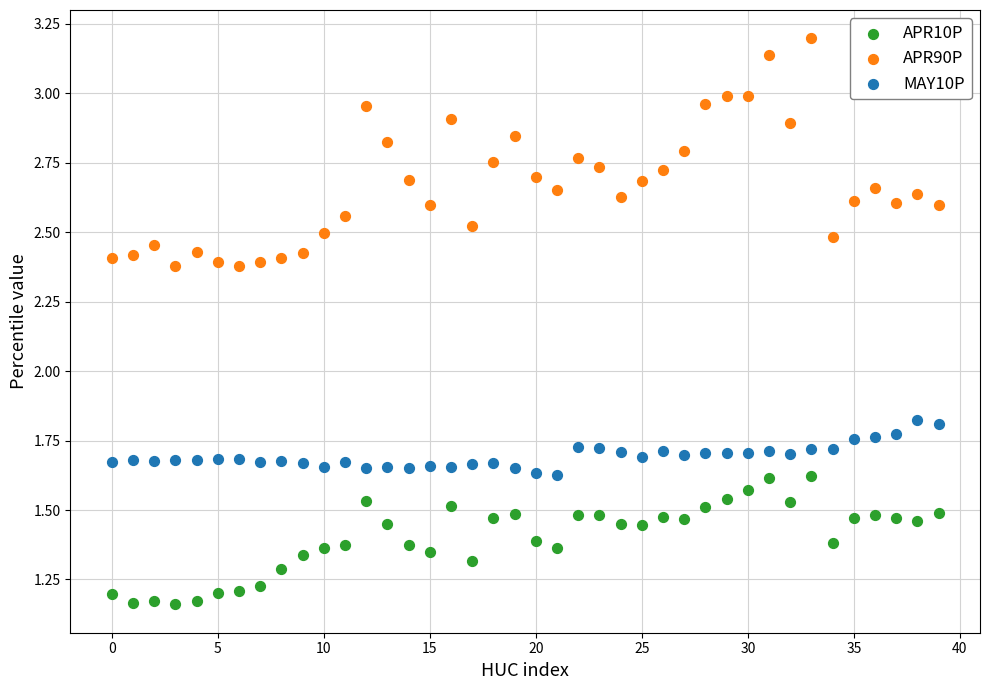

Which series reaches the maximum Y coordinate?

APR90P